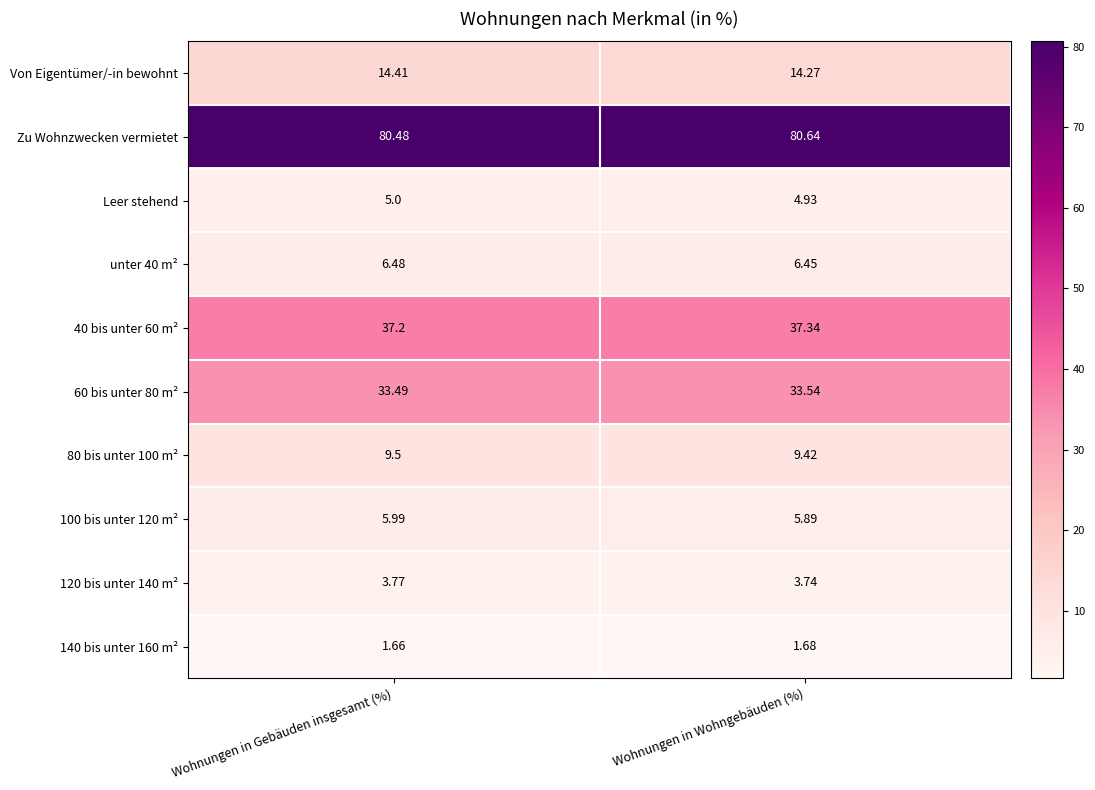

How many categories are shown in the chart?

2